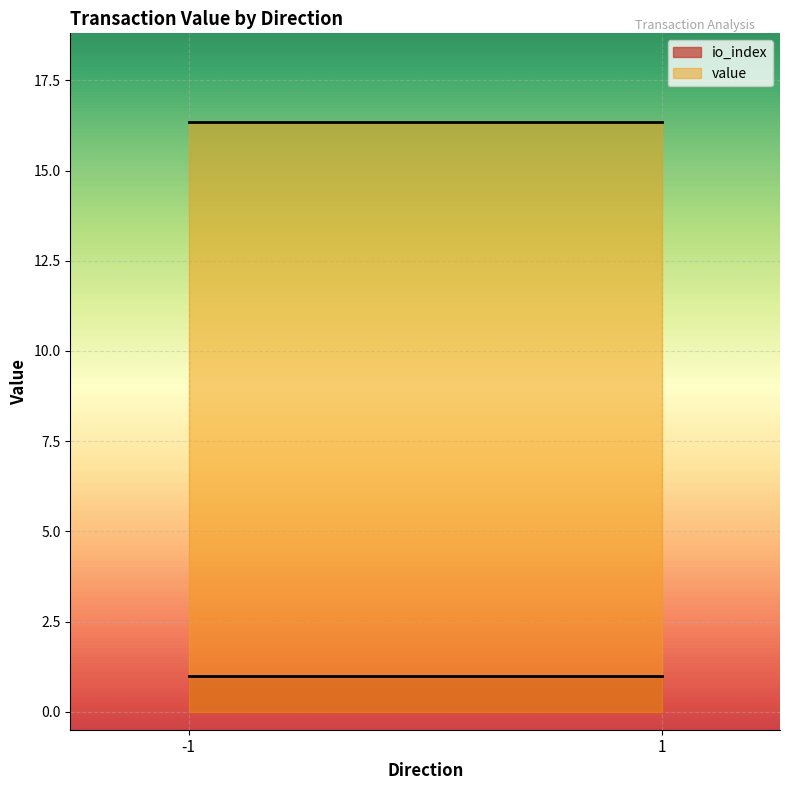

True or false: io_index has more than 1 points higher than both neighbors.

False